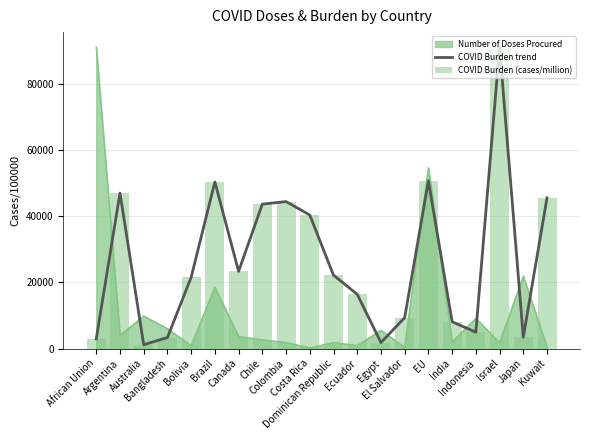

List the labels in order of COVID Burden (cases/million) value, largest first.

Israel, EU, Brazil, Argentina, Kuwait, Colombia, Chile, Costa Rica, Canada, Dominican Republic, Bolivia, Ecuador, El Salvador, India, Indonesia, Japan, Bangladesh, African Union, Egypt, Australia